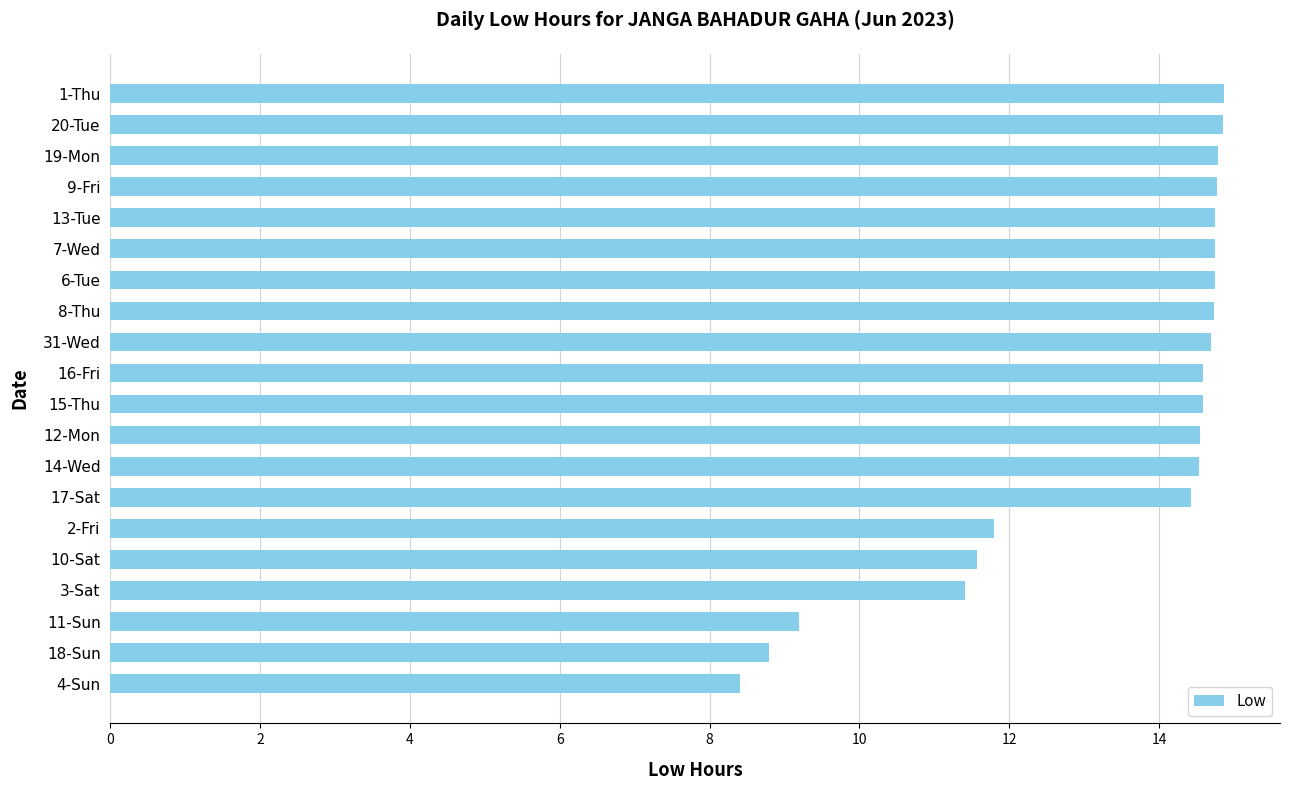

At which label is the value closest to 11?

3-Sat